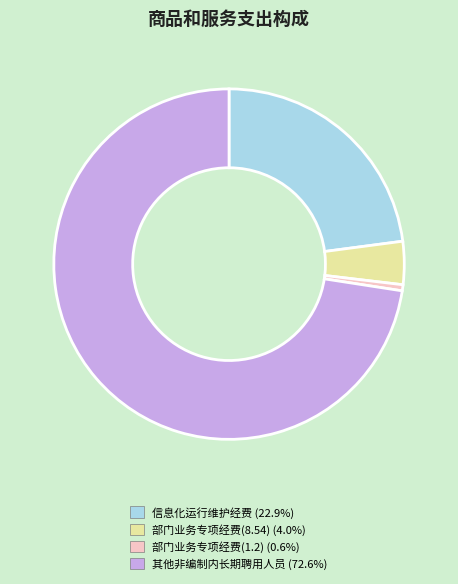

How many slices are in this pie chart?

4